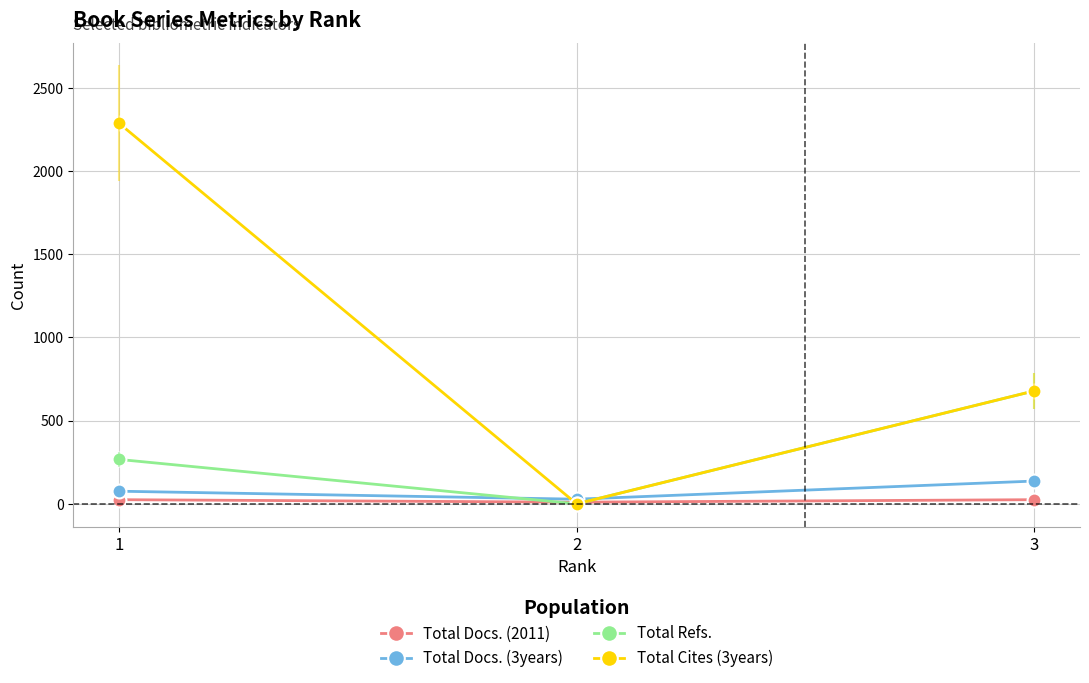

List the labels in order of Total Refs. value, largest first.

3, 1, 2